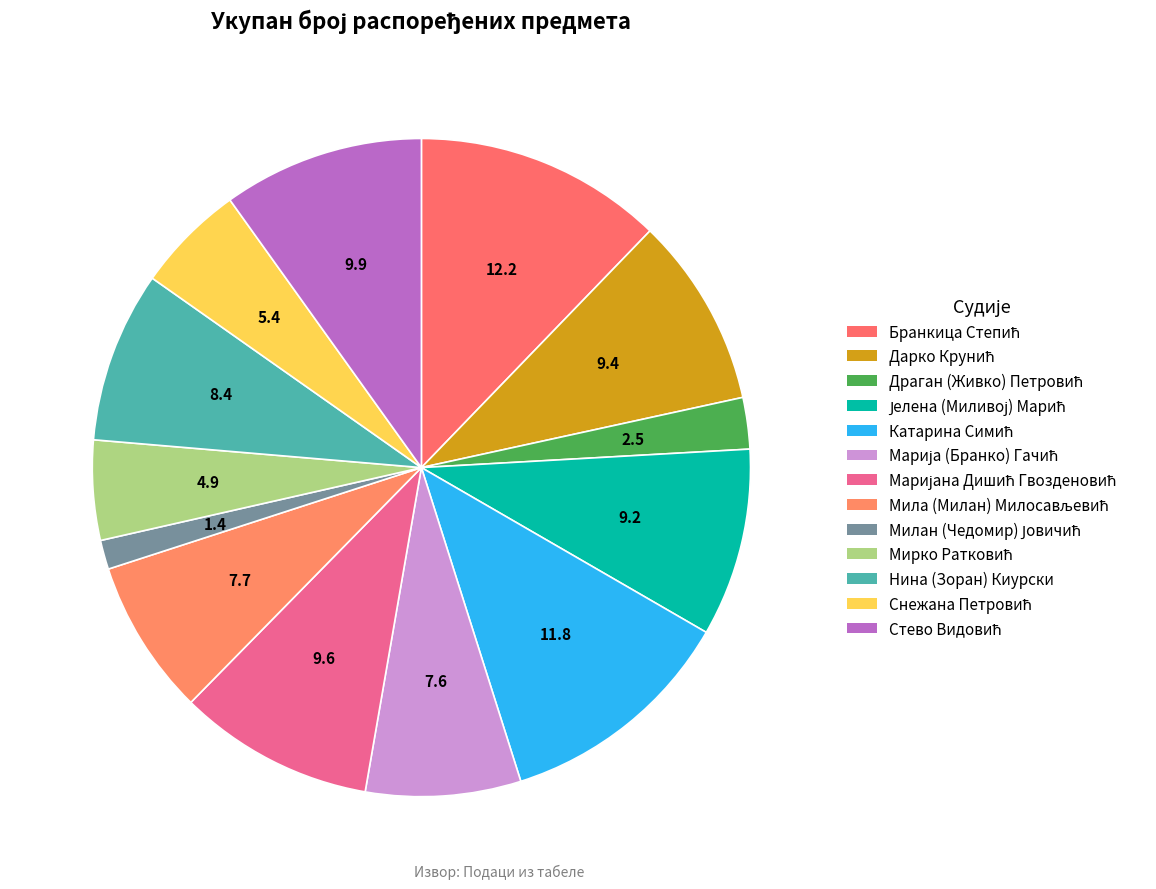

How many segments does this pie chart have?

13